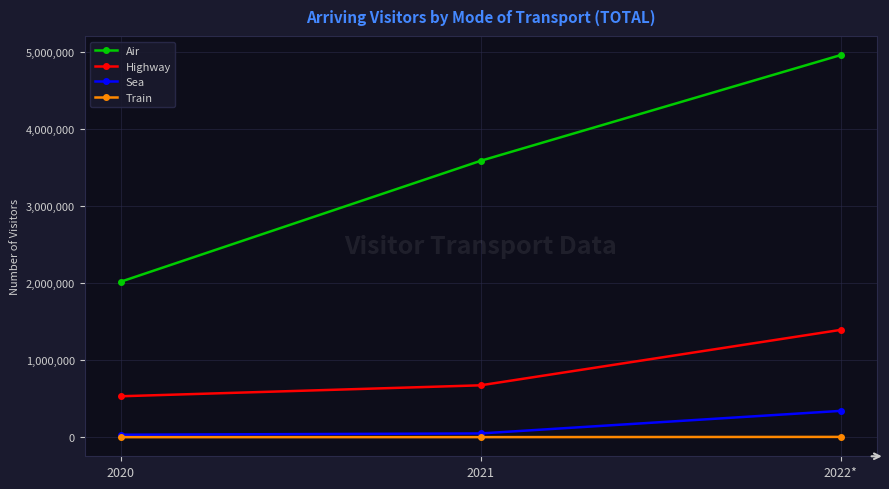

What is the value of the Train point at the 2nd from the left?

3638